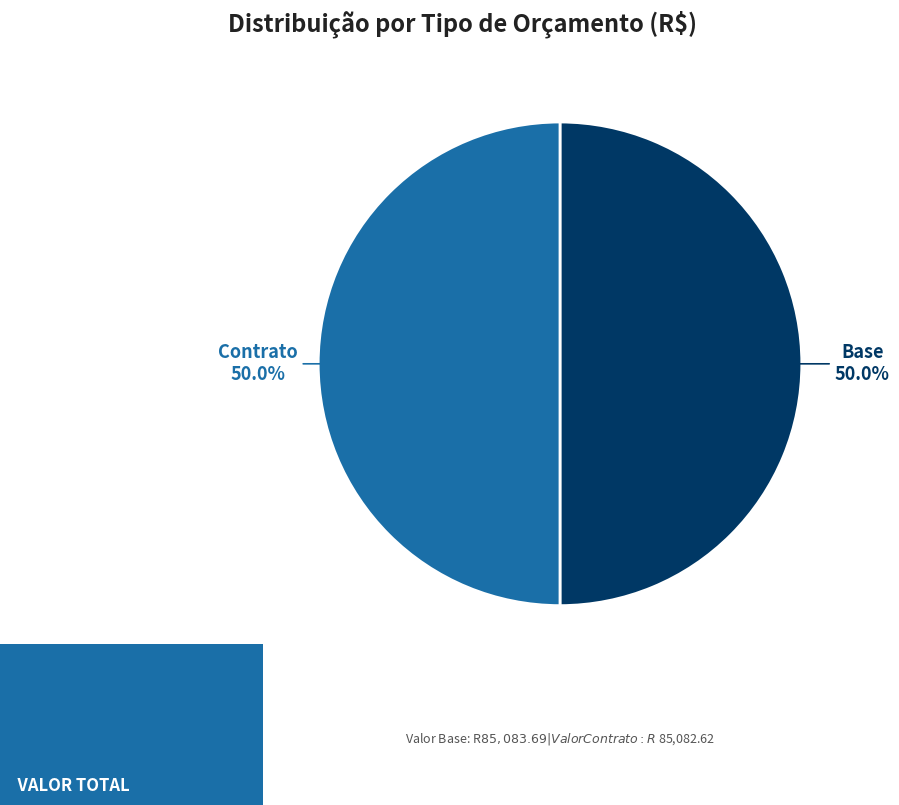

What is the ratio of the value at Base to the value at Contrato?

1.0